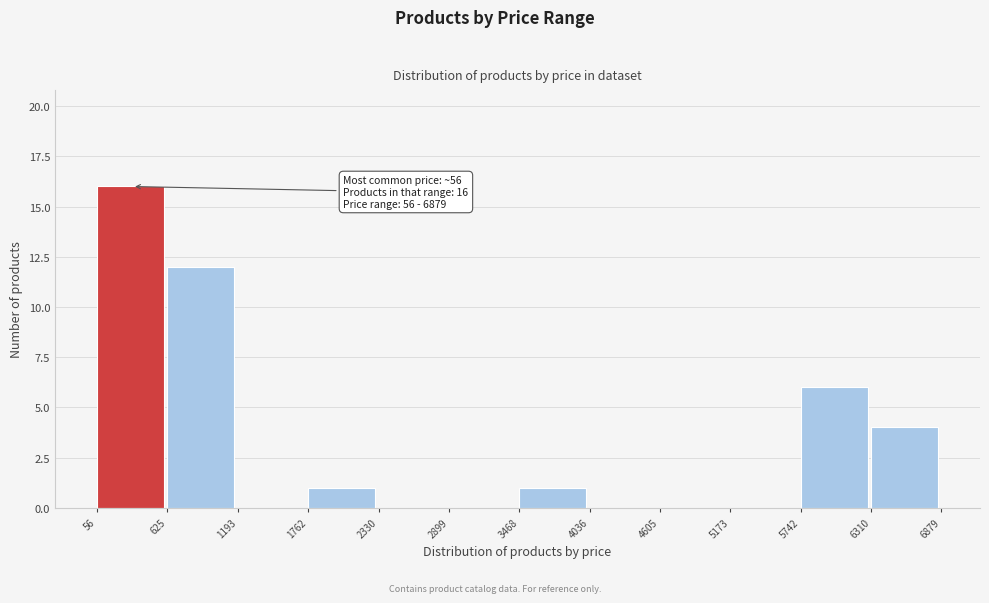

Which range on the x-axis has the tallest bar?

56 to 625